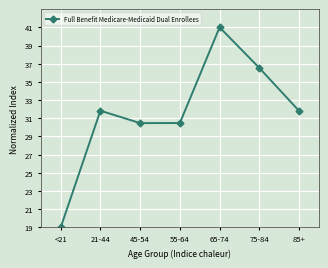

Is it true that the value at 75-84 is 55.4?

False